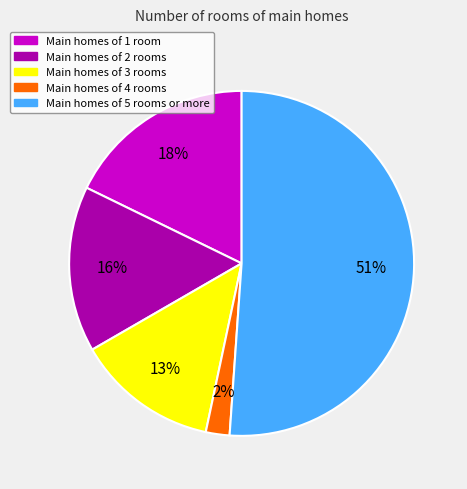

To the nearest percent, what is the difference between the largest and smallest slice percentages?

49%